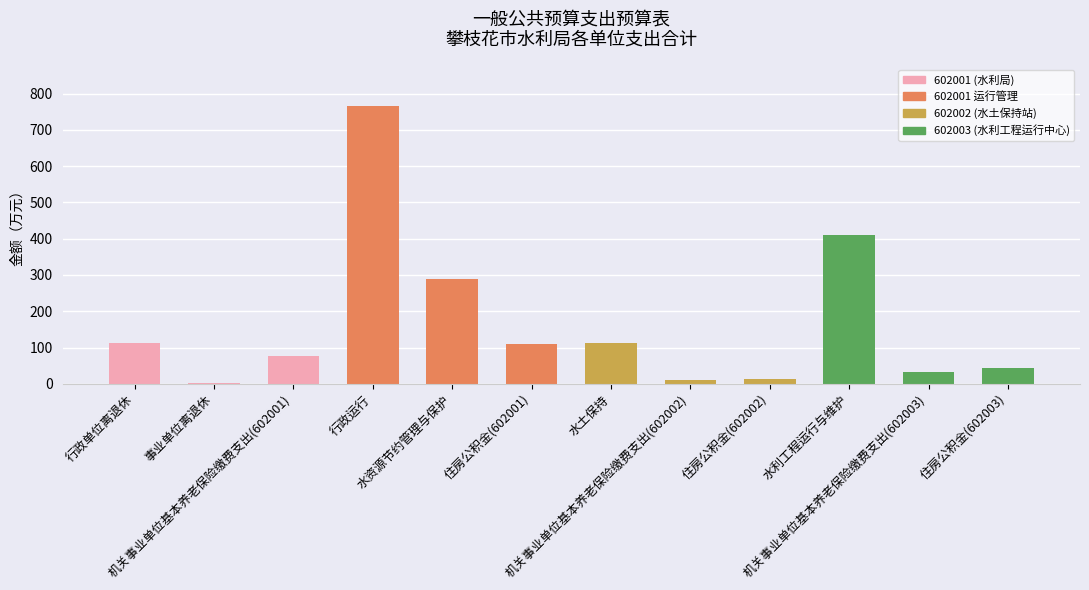

Where does the data first go above 108?

行政单位离退休